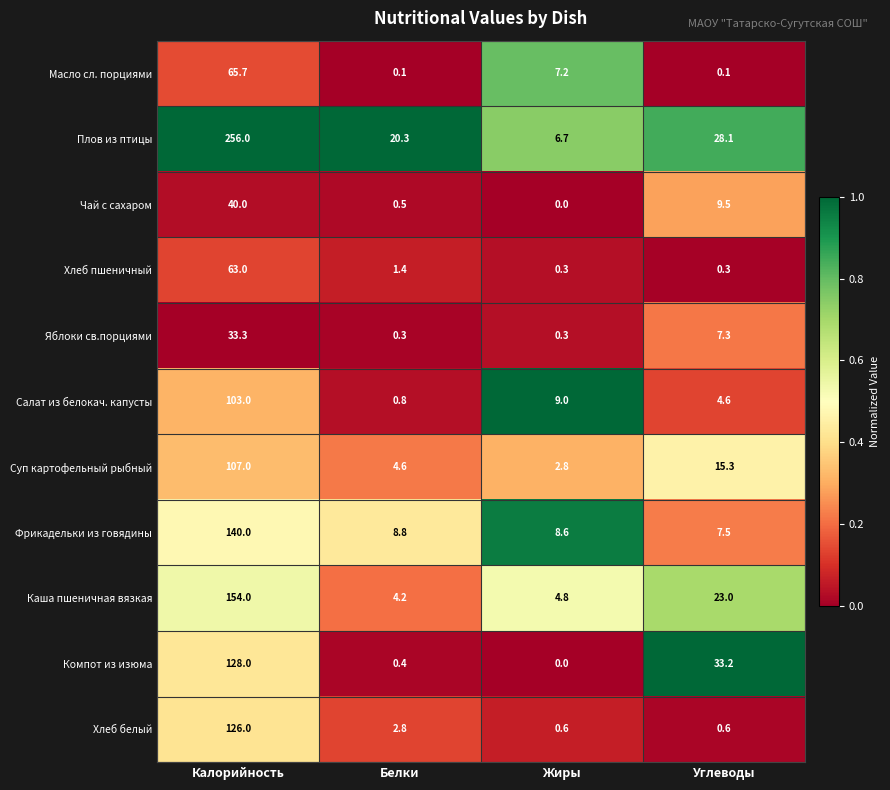

Rank the series at Белки from lowest to highest value.

Масло сл. порциями, Яблоки св.порциями, Компот из изюма, Чай с сахаром, Салат из белокач. капусты, Хлеб пшеничный, Хлеб белый, Каша пшеничная вязкая, Суп картофельный рыбный, Фрикадельки из говядины, Плов из птицы